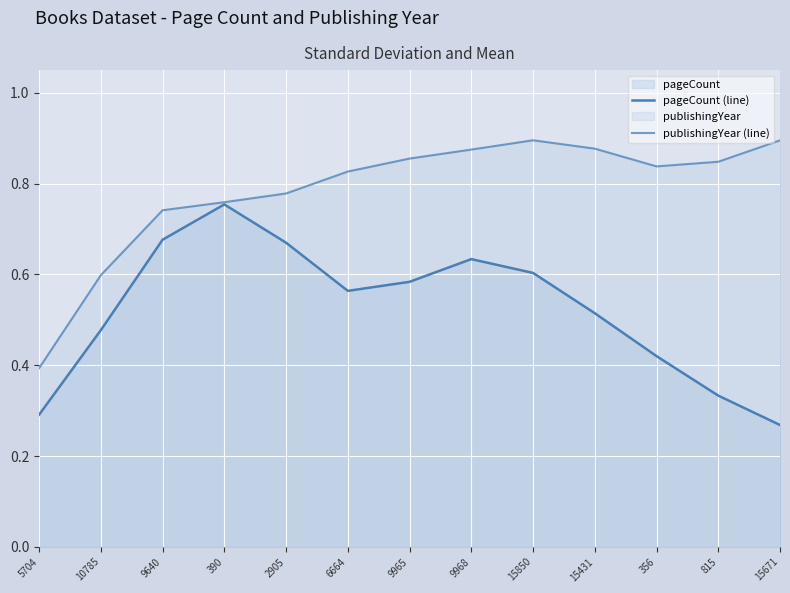

True or false: pageCount (line) has a value of 0.2 at 815.

False